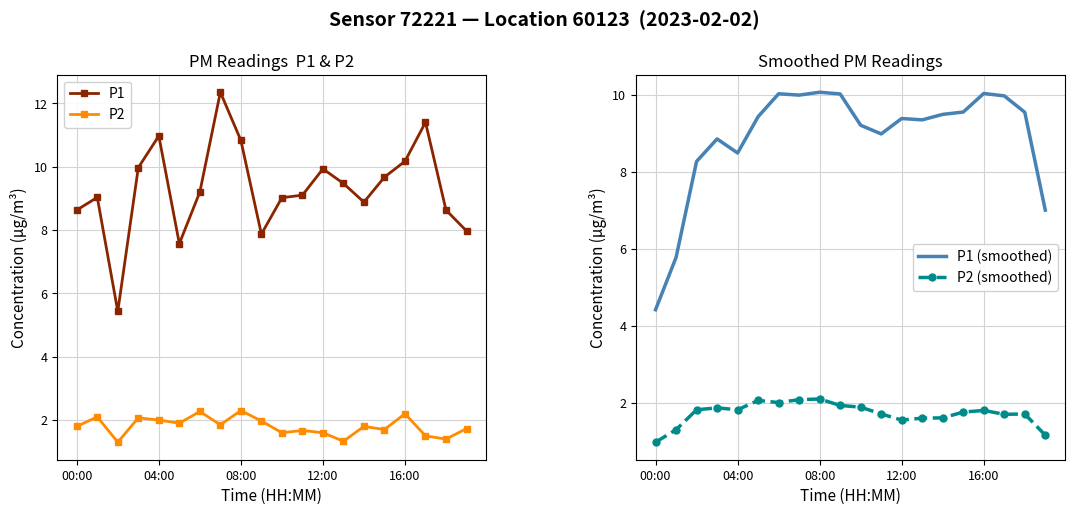

What is the average value of the P1 series?

9.3